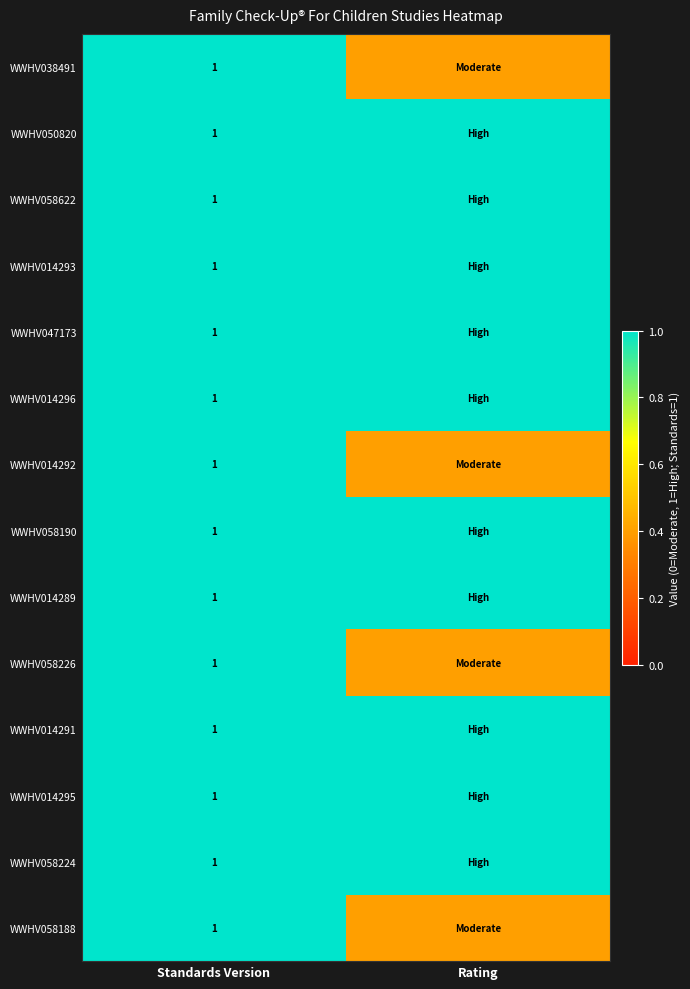

At which label is WWHV014289 closest to 1?

Standards Version